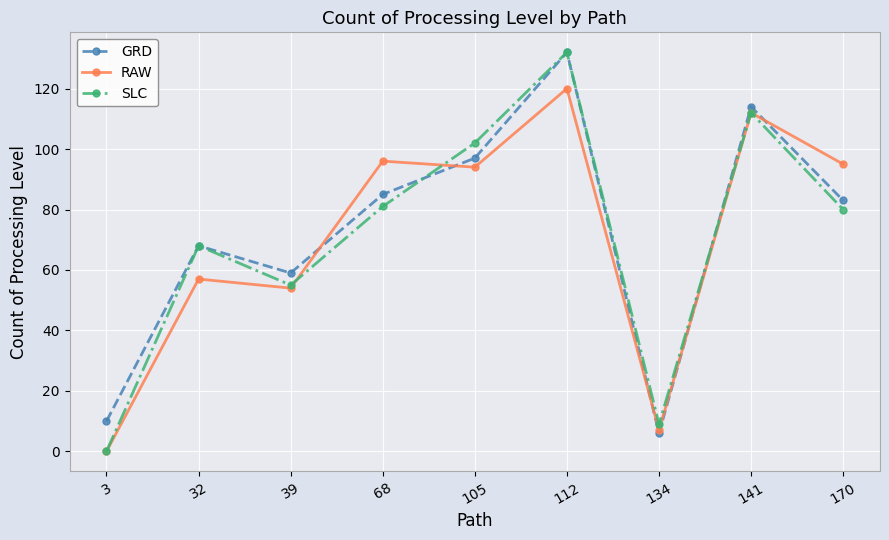

After their last crossing, which series has the higher values: GRD or RAW?

RAW